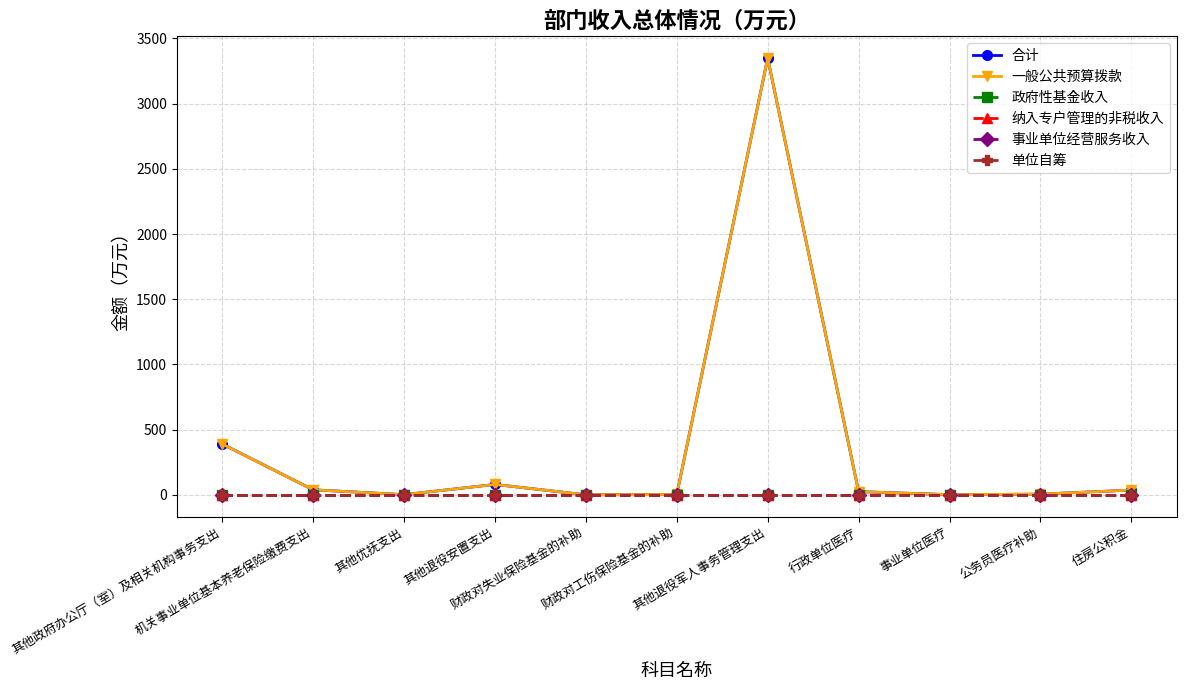

Reading left to right, what are all the values shown in this chart?

合计: 390.3	39.1	1.7	80.0	0.5	3.0	3348.0	25.1	1.5	5.6	36.9
一般公共预算拨款: 390.3	39.1	1.7	80.0	0.5	3.0	3348.0	25.1	1.5	5.6	36.9
政府性基金收入: 0.0	0.0	0.0	0.0	0.0	0.0	0.0	0.0	0.0	0.0	0.0
纳入专户管理的非税收入: 0.0	0.0	0.0	0.0	0.0	0.0	0.0	0.0	0.0	0.0	0.0
事业单位经营服务收入: 0.0	0.0	0.0	0.0	0.0	0.0	0.0	0.0	0.0	0.0	0.0
单位自筹: 0.0	0.0	0.0	0.0	0.0	0.0	0.0	0.0	0.0	0.0	0.0